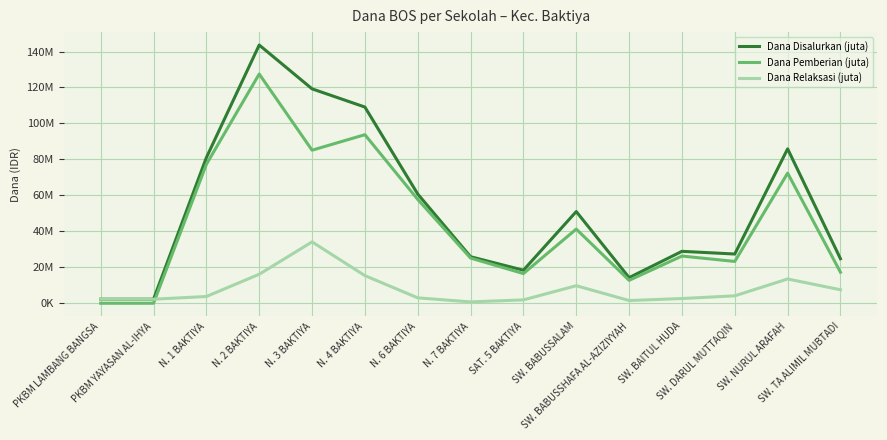

Between PKBM YAYASAN AL-IHYA and SAT. 5 BAKTIYA, which series saw the biggest shift?

Dana Pemberian (juta)